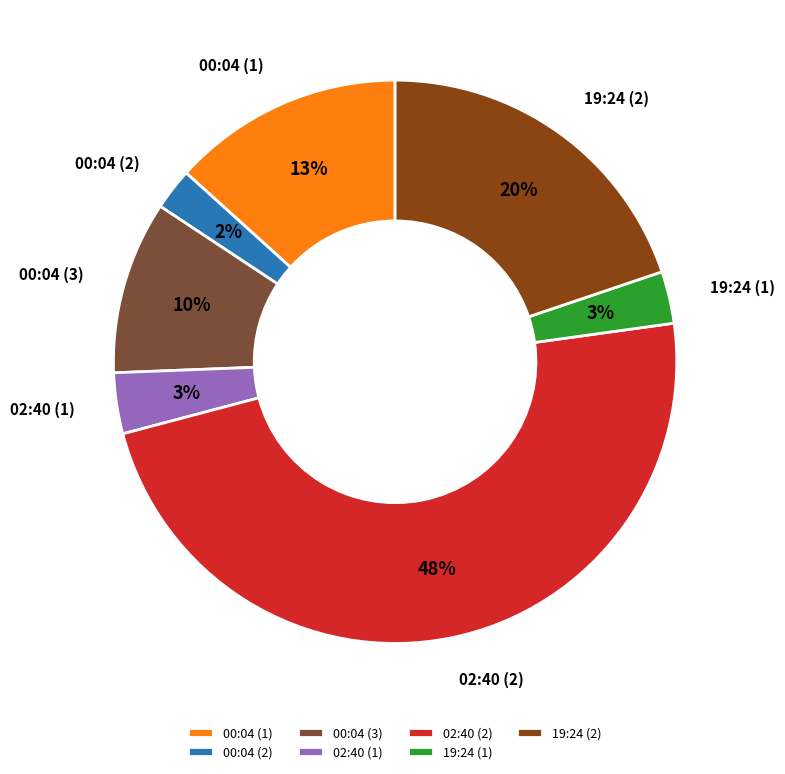

Between 02:40 (1) and 02:40 (2), which is larger?

02:40 (2)